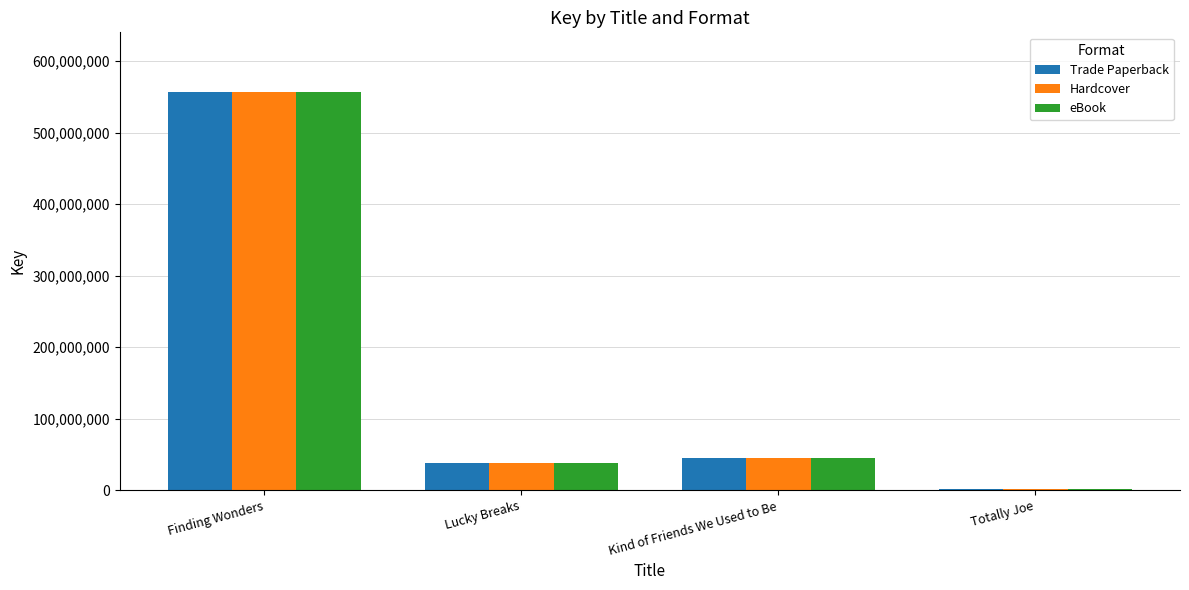

What are all the series names shown in the legend?

Trade Paperback, Hardcover, eBook